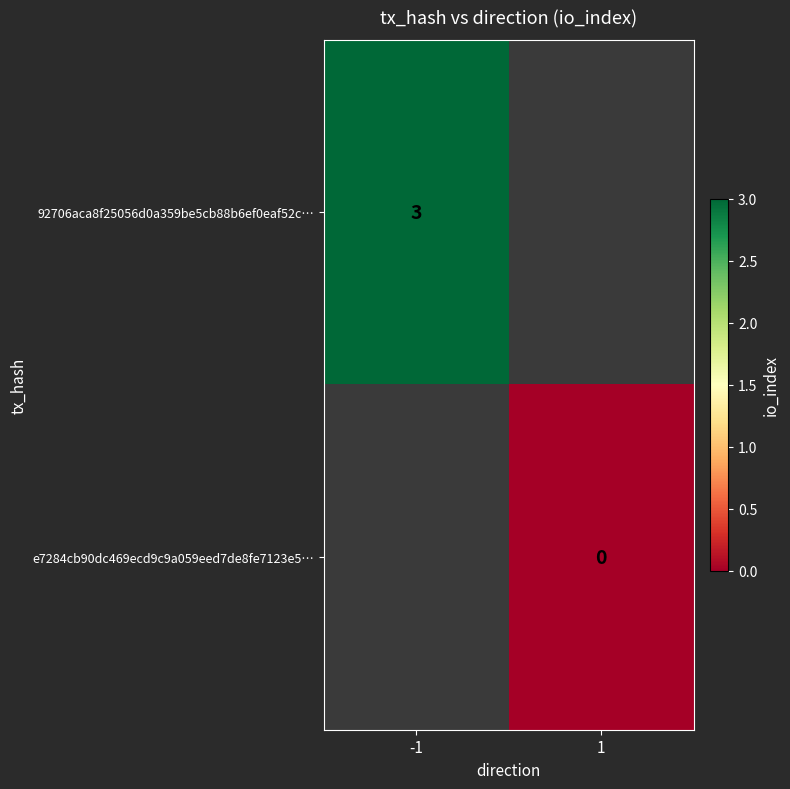

The 92706aca8f25056d0a359be5cb88b6ef0eaf52c… series shows 3 at -1. True or false?

True